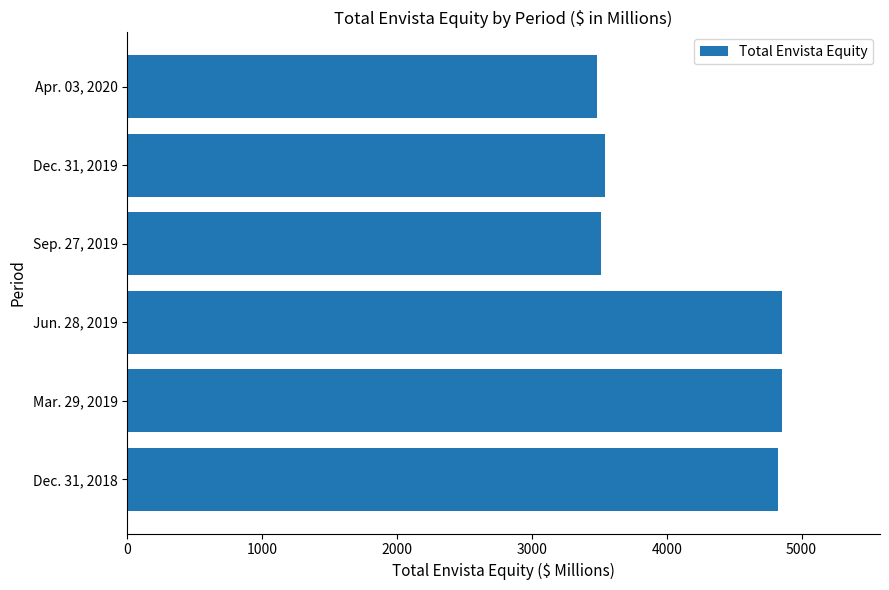

List the labels in order of value, largest first.

Jun. 28, 2019, Mar. 29, 2019, Dec. 31, 2018, Dec. 31, 2019, Sep. 27, 2019, Apr. 03, 2020